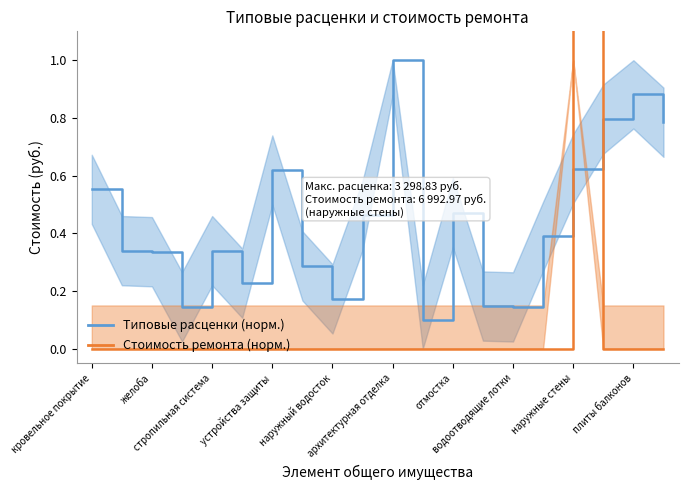

Rank the series by their average value, from lowest to highest.

Стоимость ремонта (норм.), Типовые расценки (норм.)